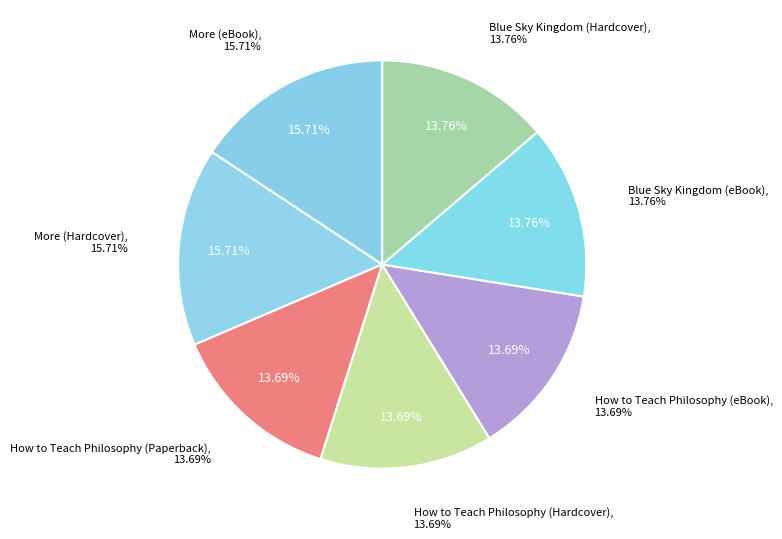

The Blue Sky Kingdom (eBook) slice represents 1% of the pie. True or false?

False